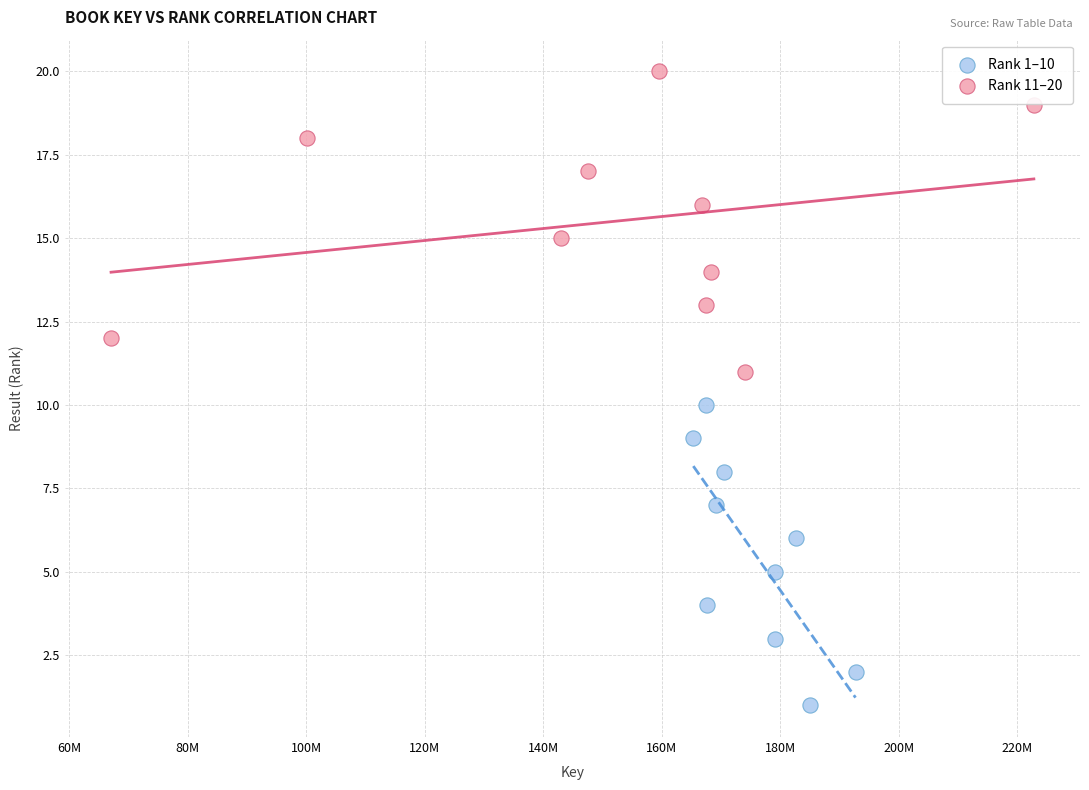

Which series reaches the minimum Y coordinate?

Rank 1–10